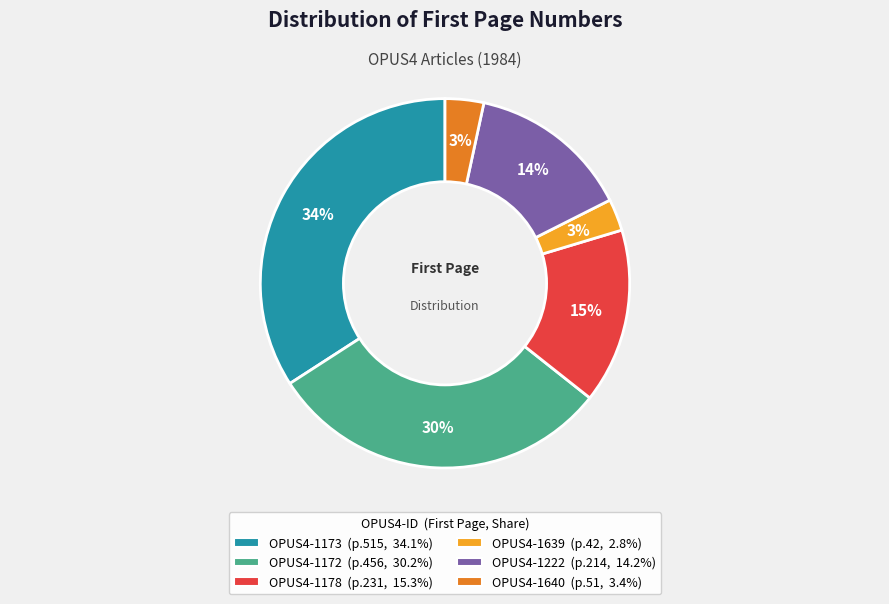

True or false: OPUS4-1178 accounts for 15% of the total.

True